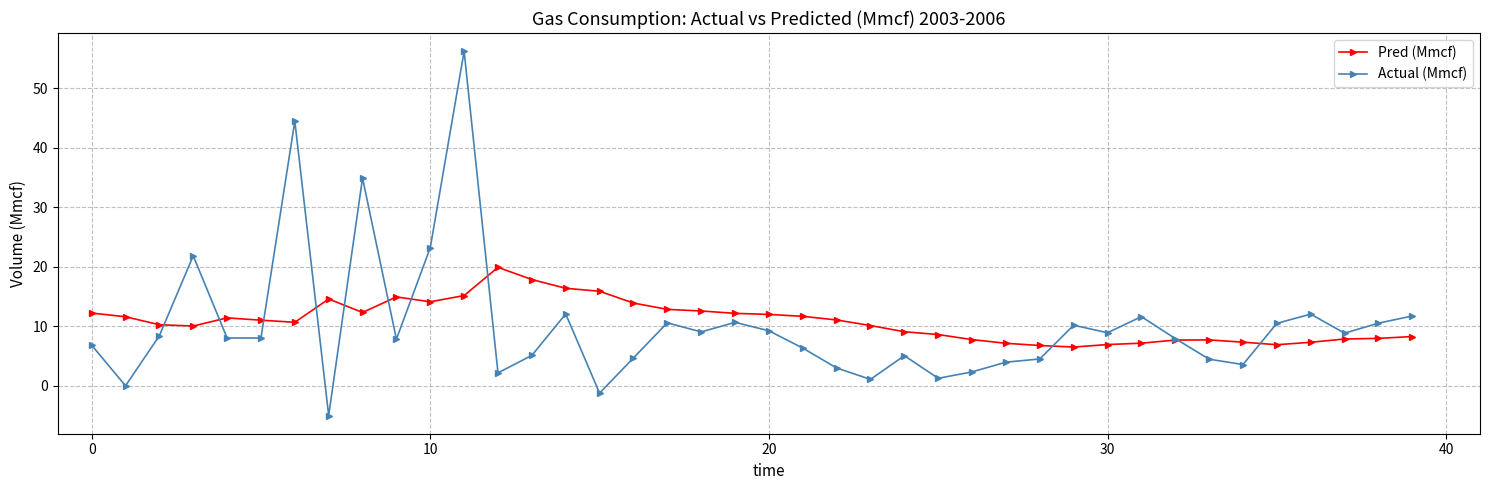

In Pred (Mmcf), how many points are higher than both neighbors (excluding endpoints)?

5